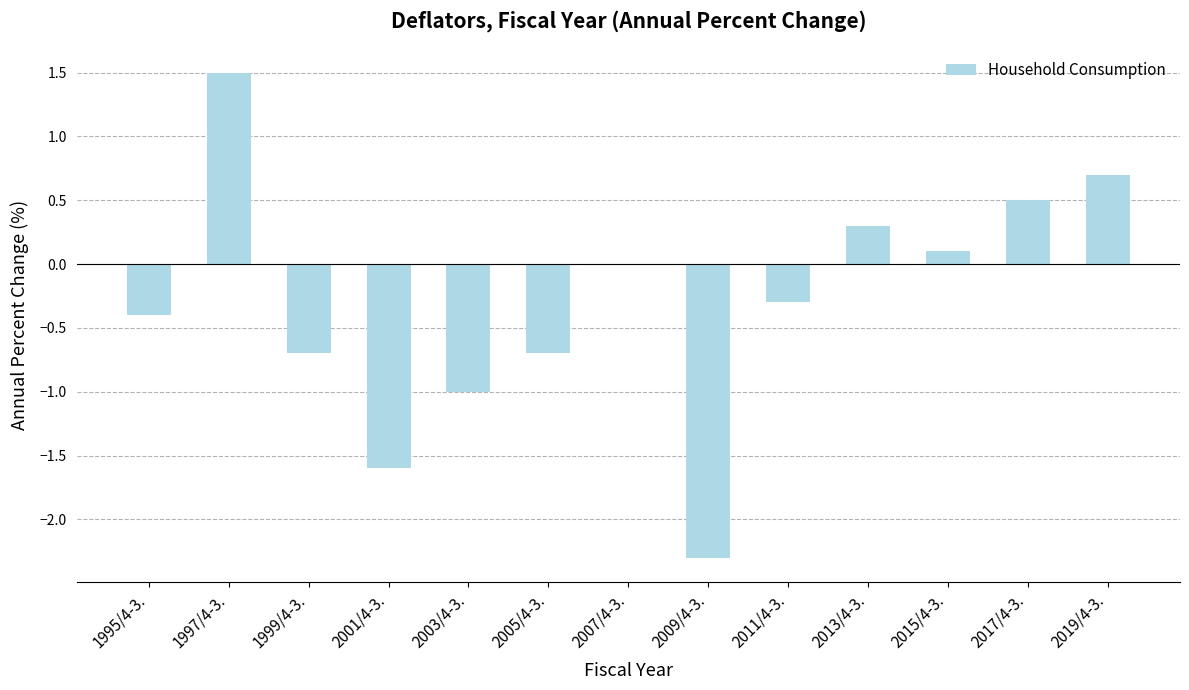

True or false: the data shows -0.4 at 1995/4-3..

True